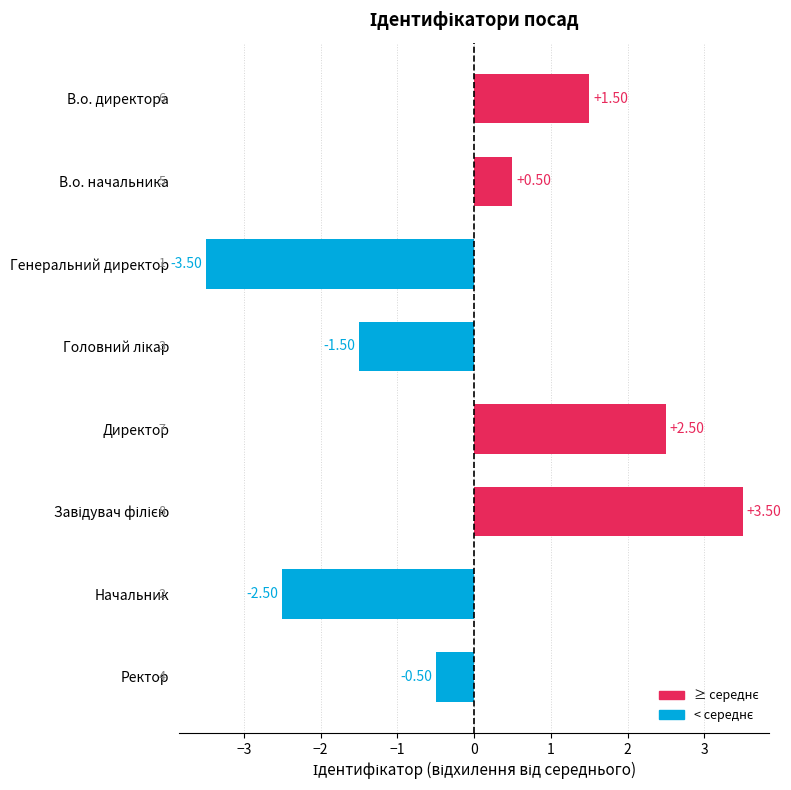

Are the bars grouped side by side (vs. stacked)?

No